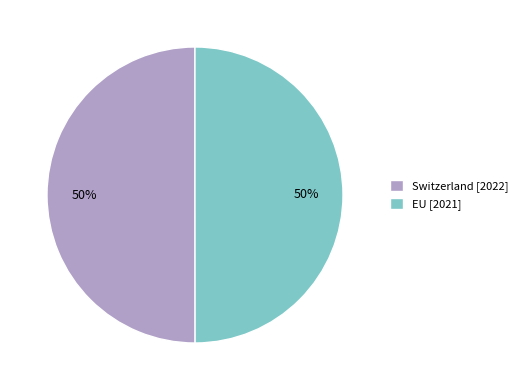

To the nearest percent, what percentage of the pie is EU [2021]?

50%